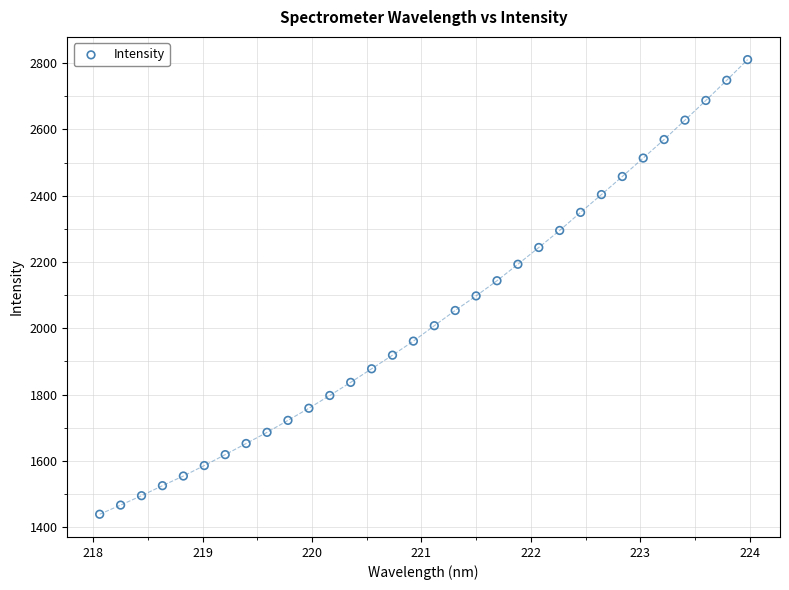

What is the range of X values (max minus min)?

5.9